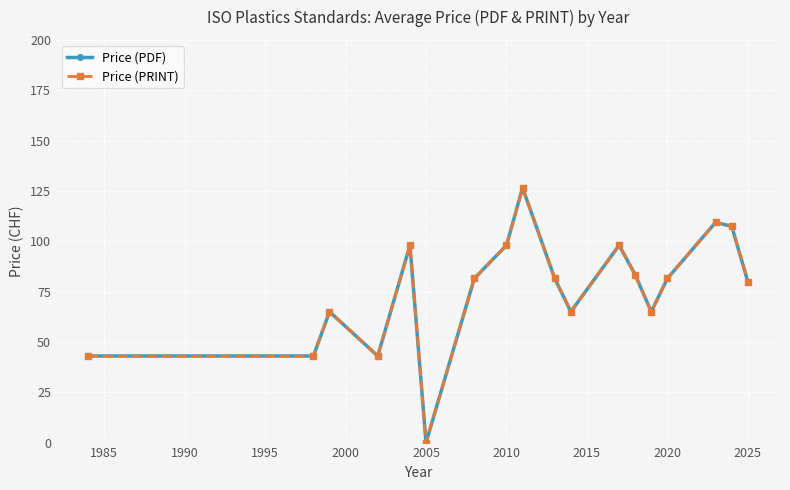

Does the chart have visible grid lines?

Yes